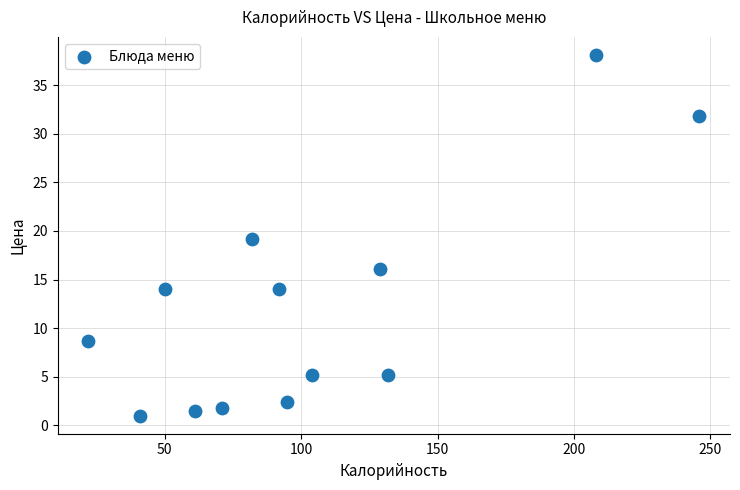

What is the range of Y values (max minus min)?

37.1